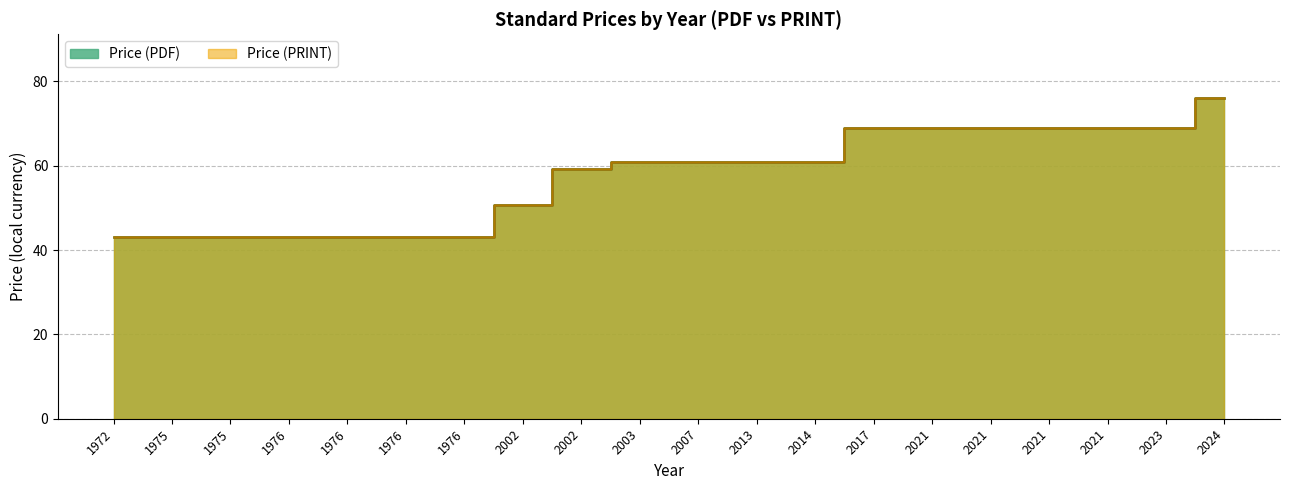

True or false: Price (PDF) and Price (PRINT) cross at least once.

False